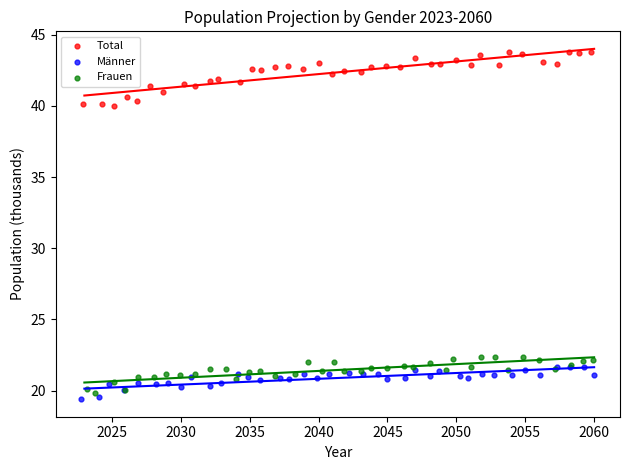

Which series has the largest Y range (max minus min)?

Total